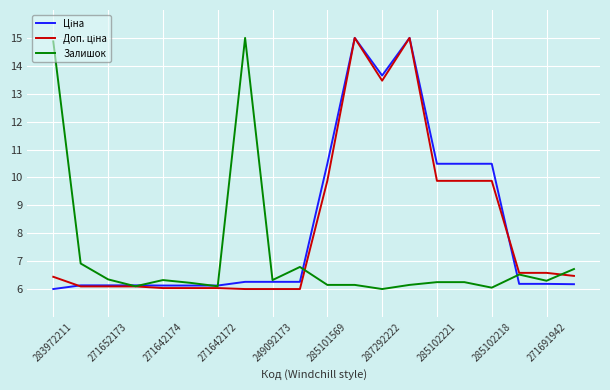

What is the smallest value displayed?

6.0